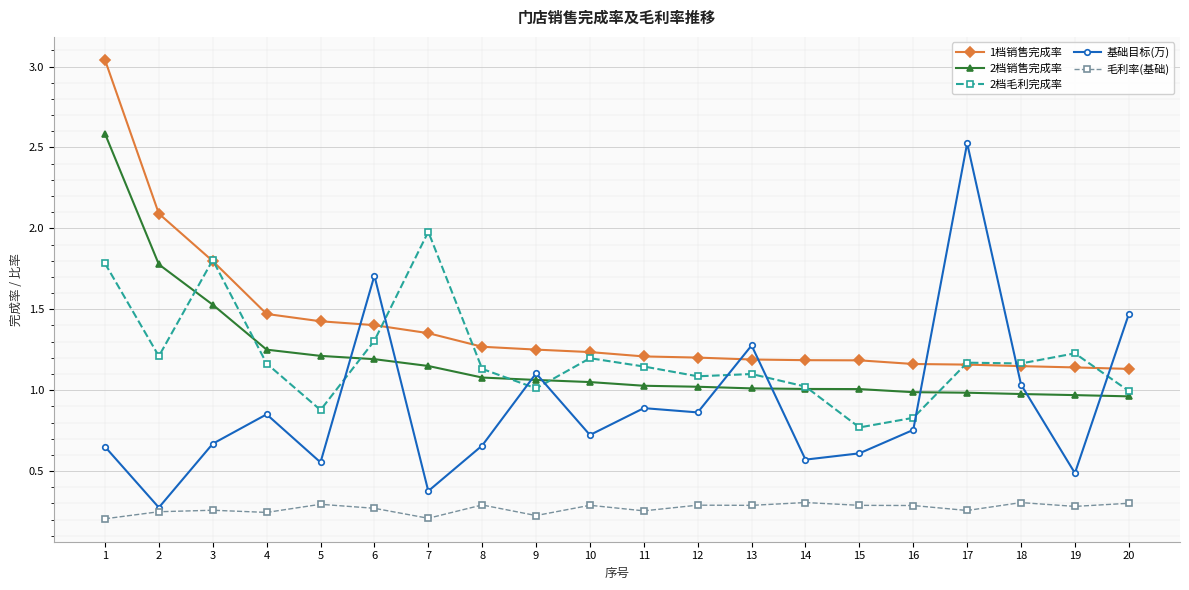

Where is 基础目标(万) nearest to the value 1?

18